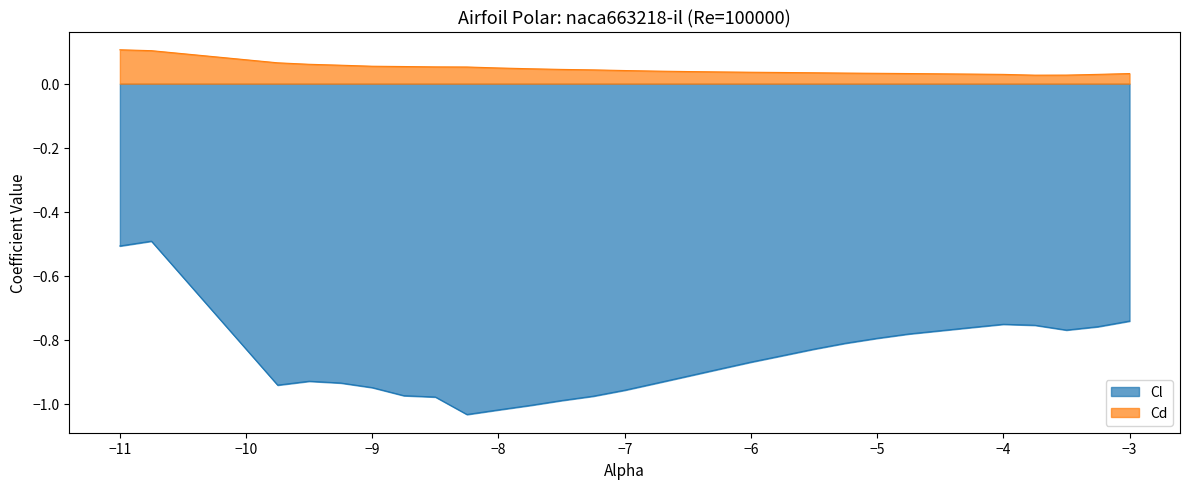

What is the smallest value displayed?

-1.0